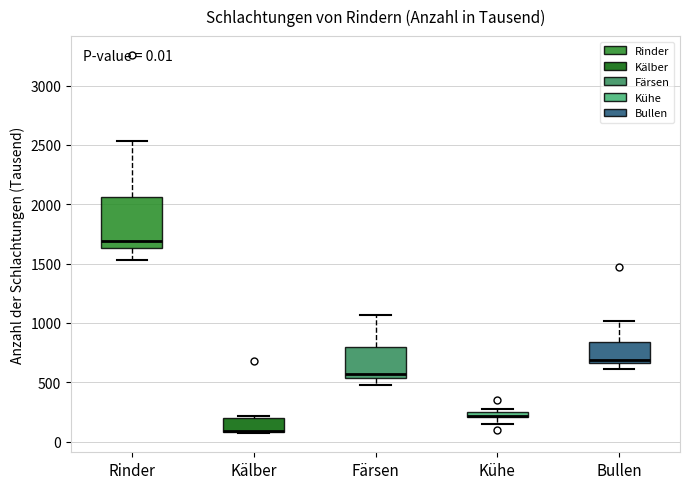

Comparing the boxes themselves (not the whiskers), which one is the tallest?

Rinder